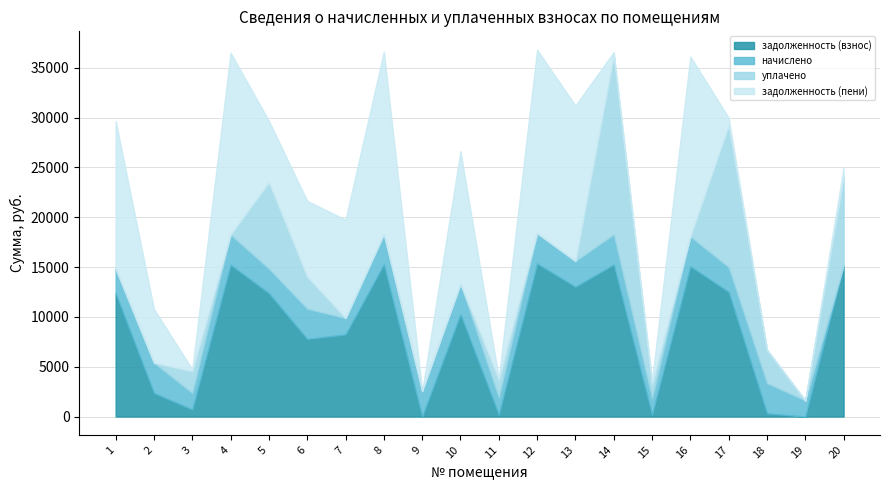

What is the total value across all series at 2?

10801.3